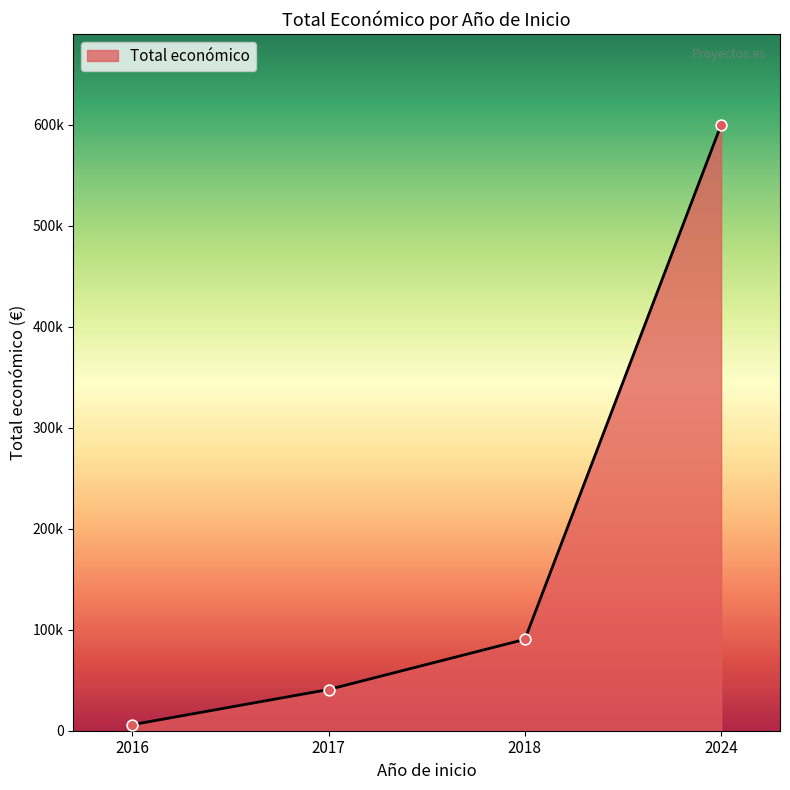

Approximately how many times larger is the value at 2018 compared to 2016?

15.1